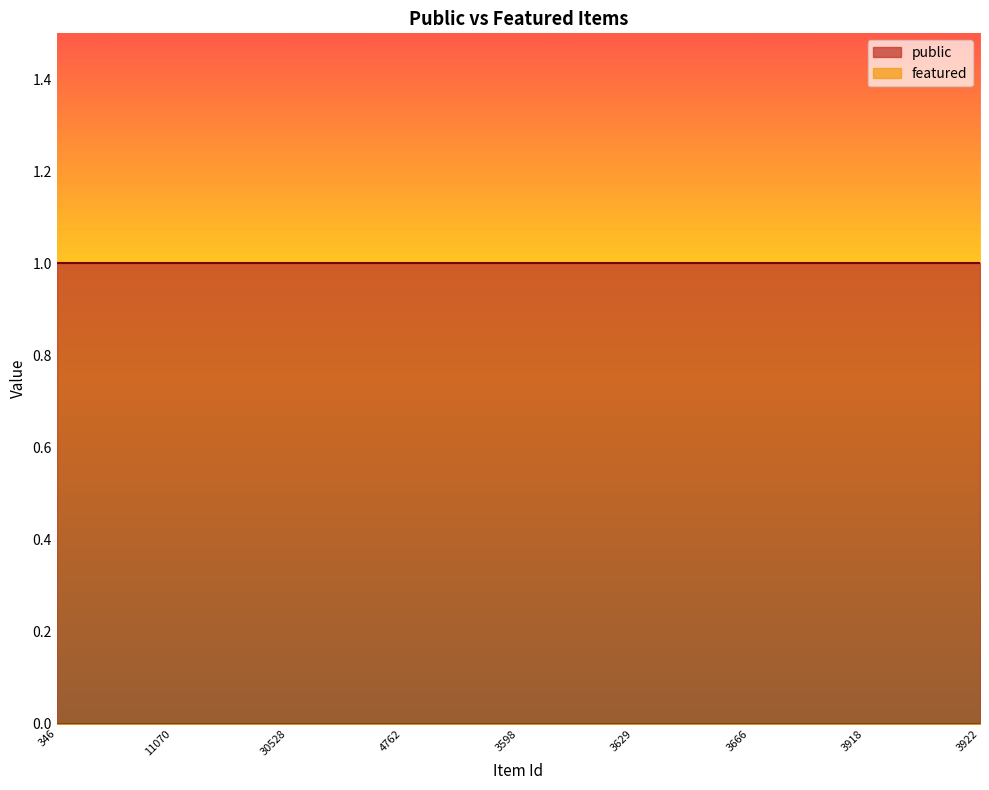

Which series has the largest total across all categories?

public